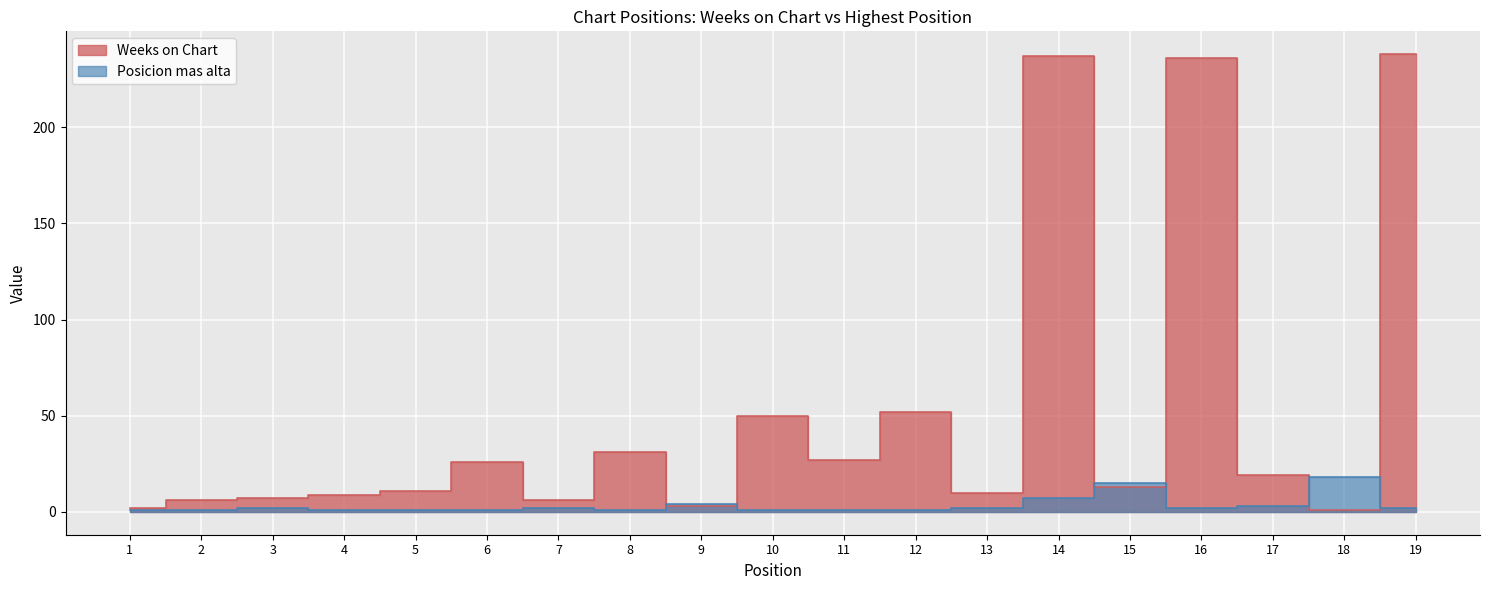

Which series has the largest range (max minus min)?

Weeks on Chart